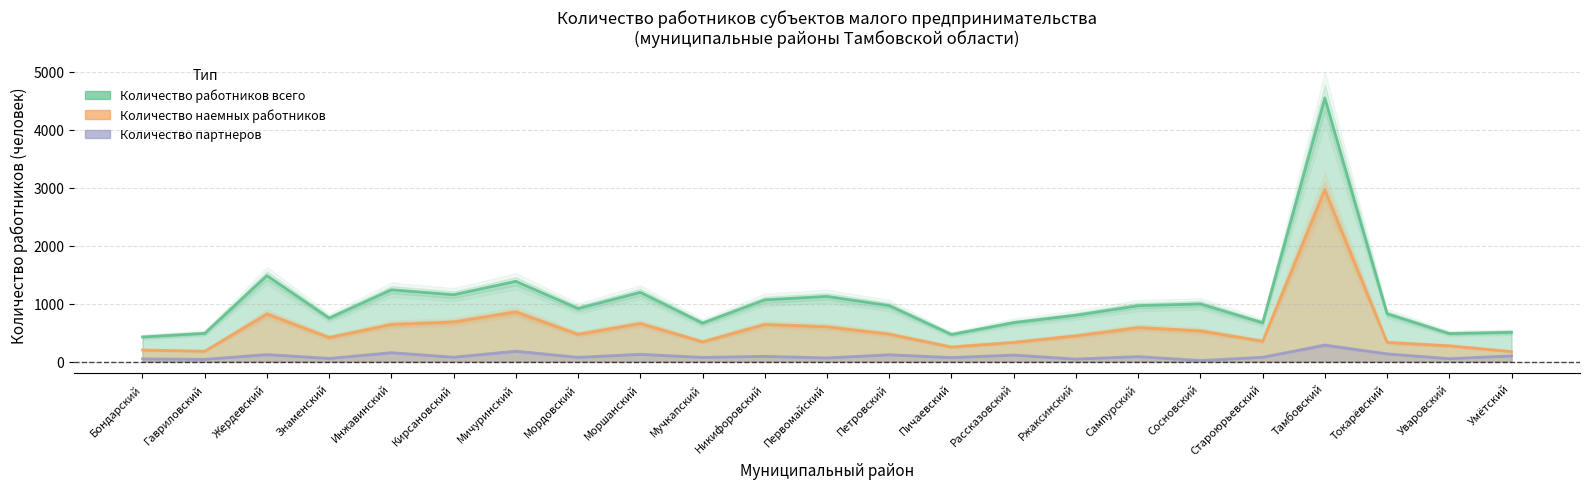

Where is the first local minimum for Количество работников всего?

Знаменский